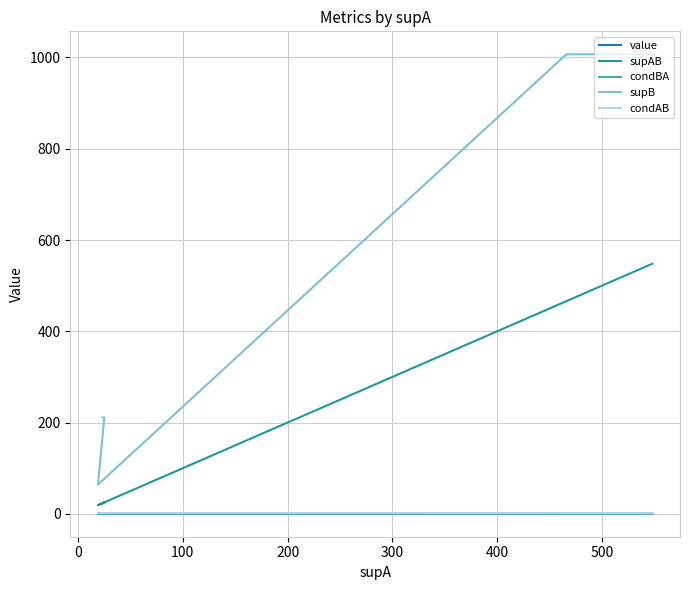

What is the maximum value for condBA?

0.5